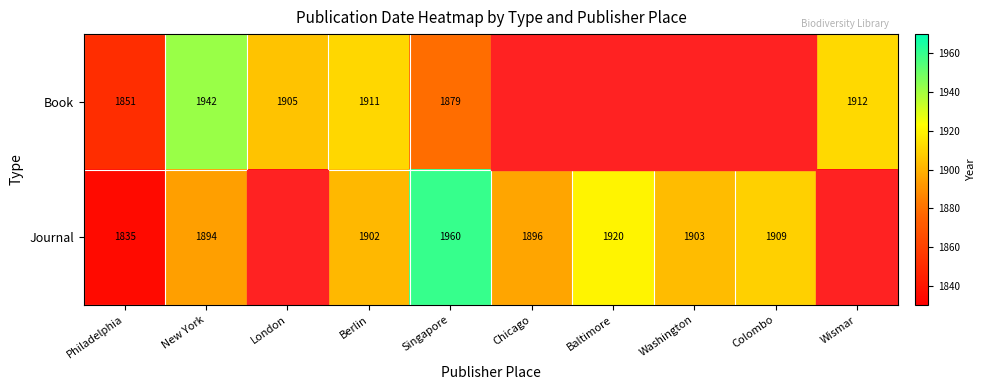

At Singapore, list the series in order from smallest to largest.

Book, Journal